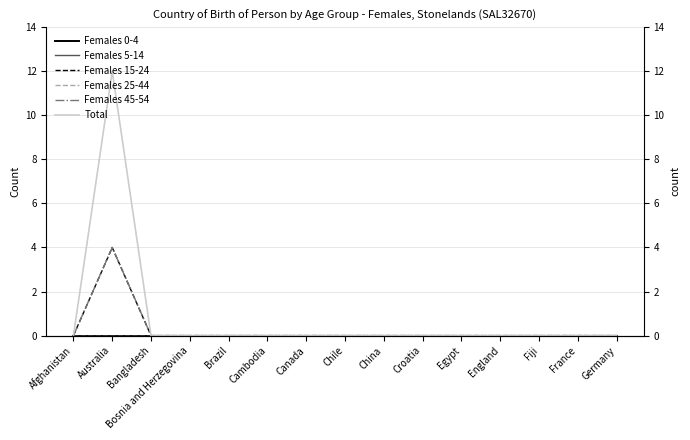

What is the label of the 1st point from the right?

Germany